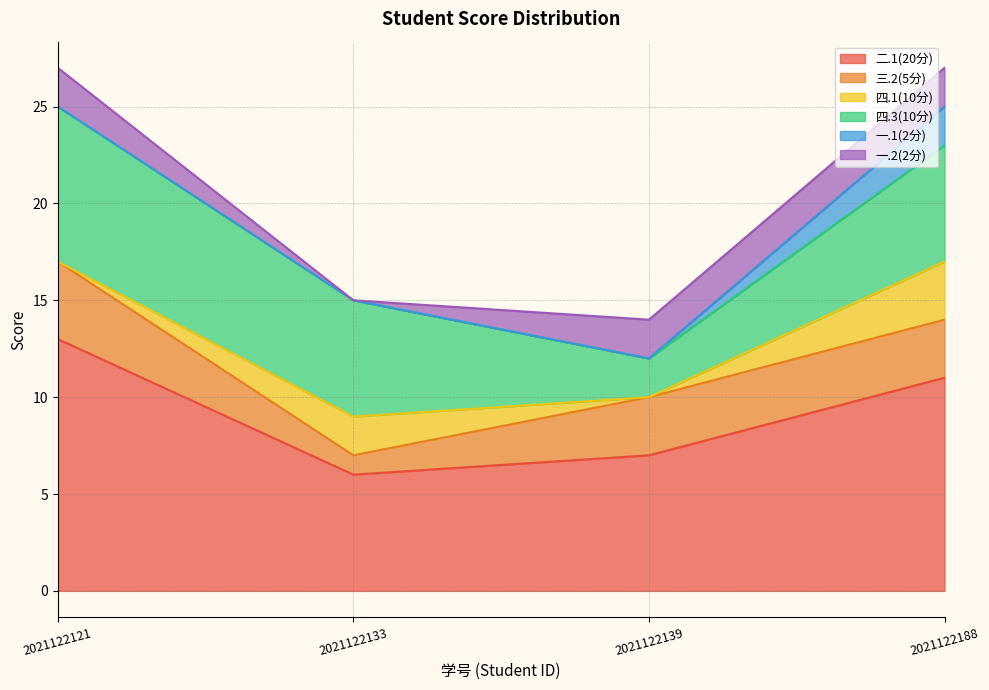

True or false: 四.3(10分) and 四.1(10分) cross at least once.

False